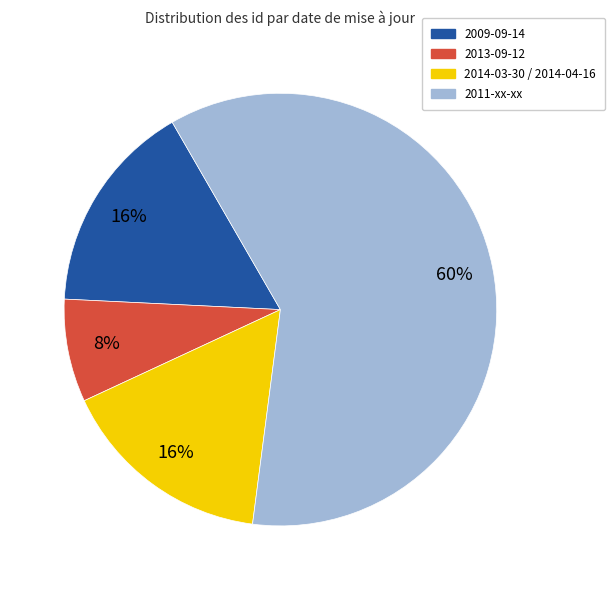

To the nearest percent, what portion does 2011-xx-xx represent?

60%